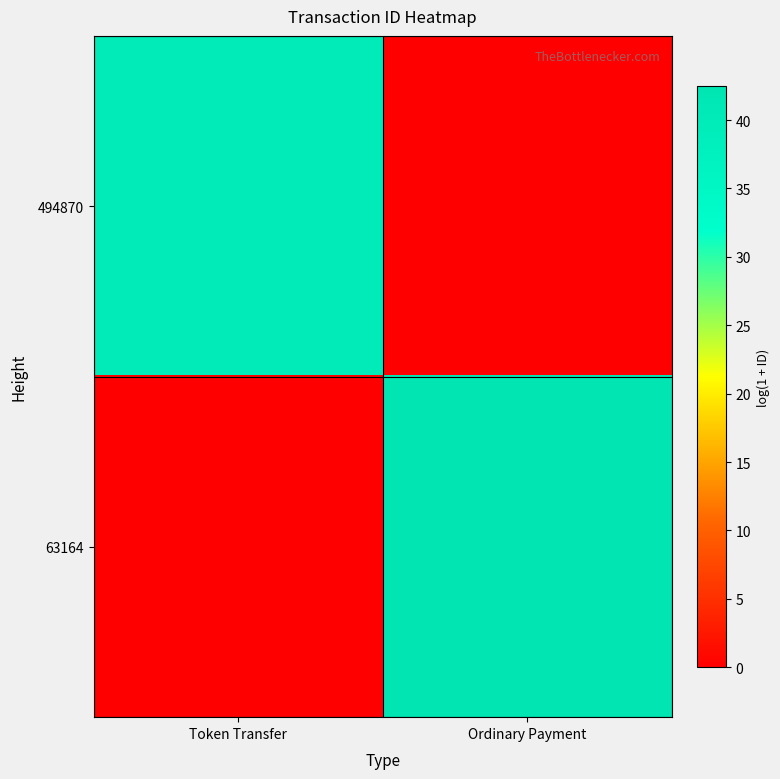

At which category does the chart reach its peak across all series?

Ordinary Payment